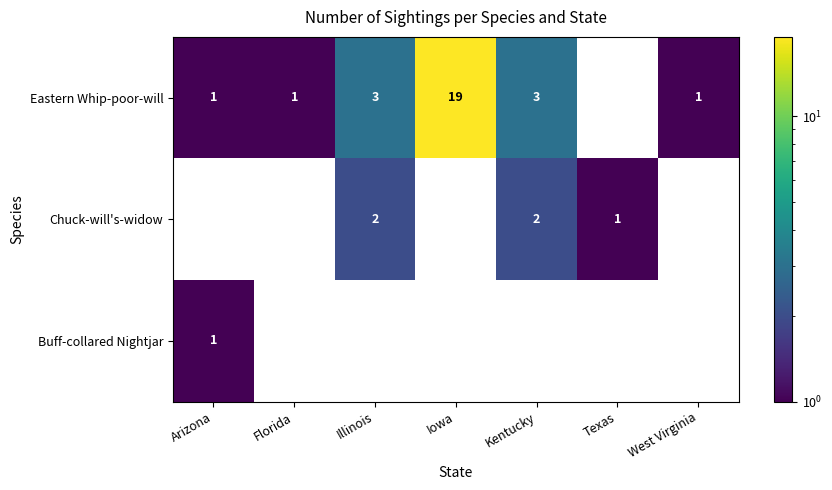

What is the average value of the Eastern Whip-poor-will series?

4